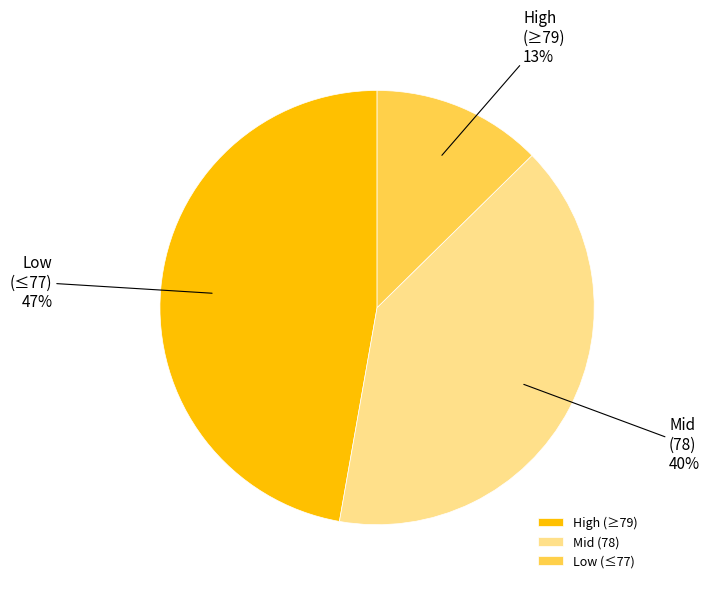

Rank the categories by value from lowest to highest.

Low (≤77), Mid (78), High (≥79)